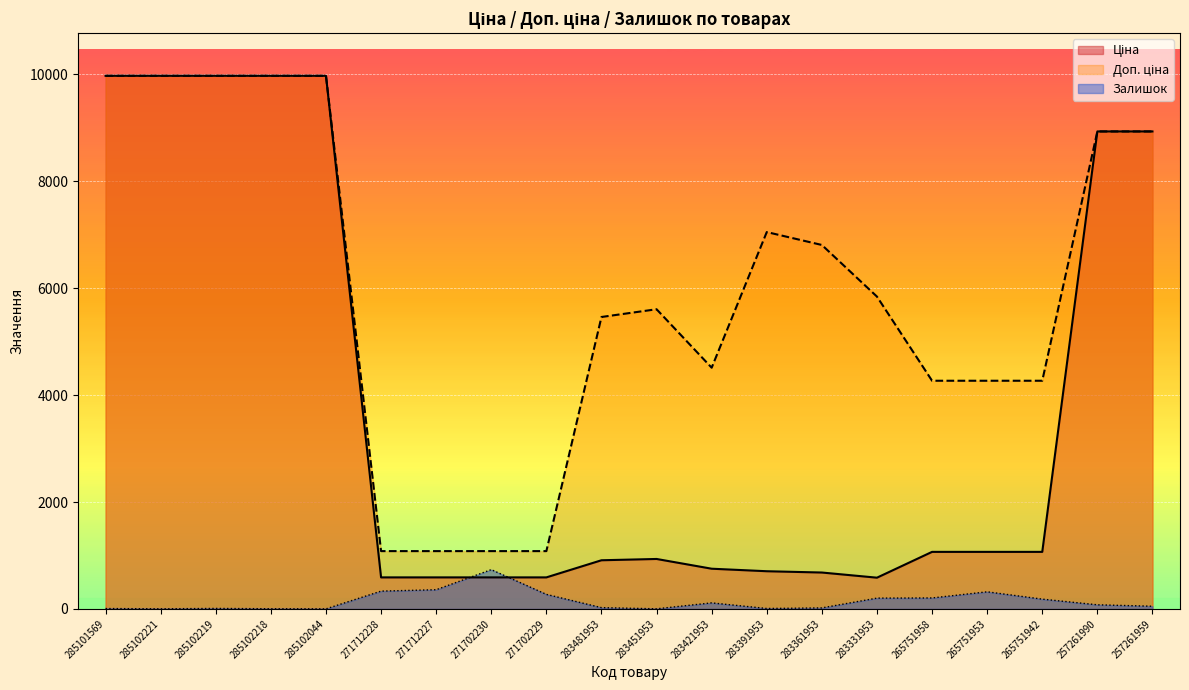

List the series in order of their peak value, lowest first.

Залишок, Ціна, Доп. ціна